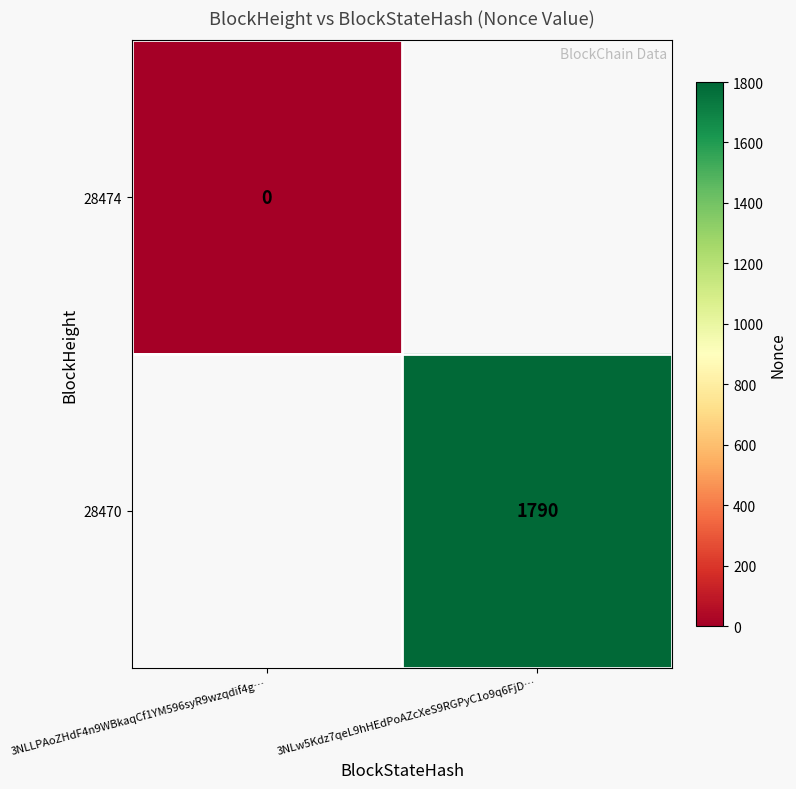

At which category does the chart reach its peak across all series?

3NLw5Kdz7qeL9hHEdPoAZcXeS9RGPyC1o9q6FjD…